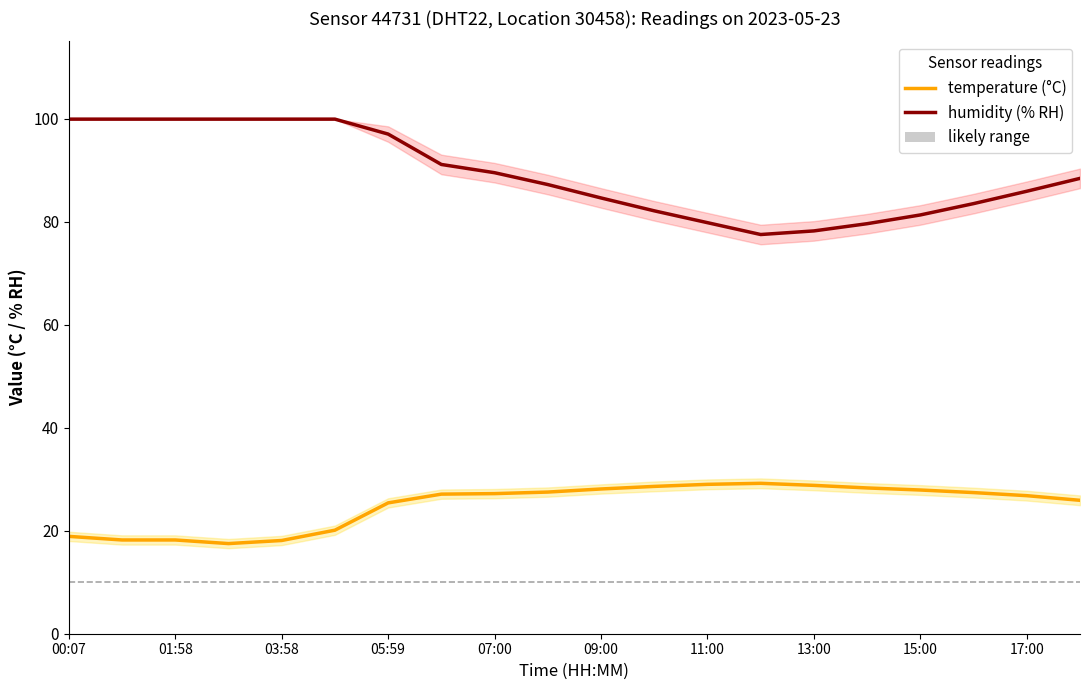

Where is the first local maximum for temperature (°C)?

13